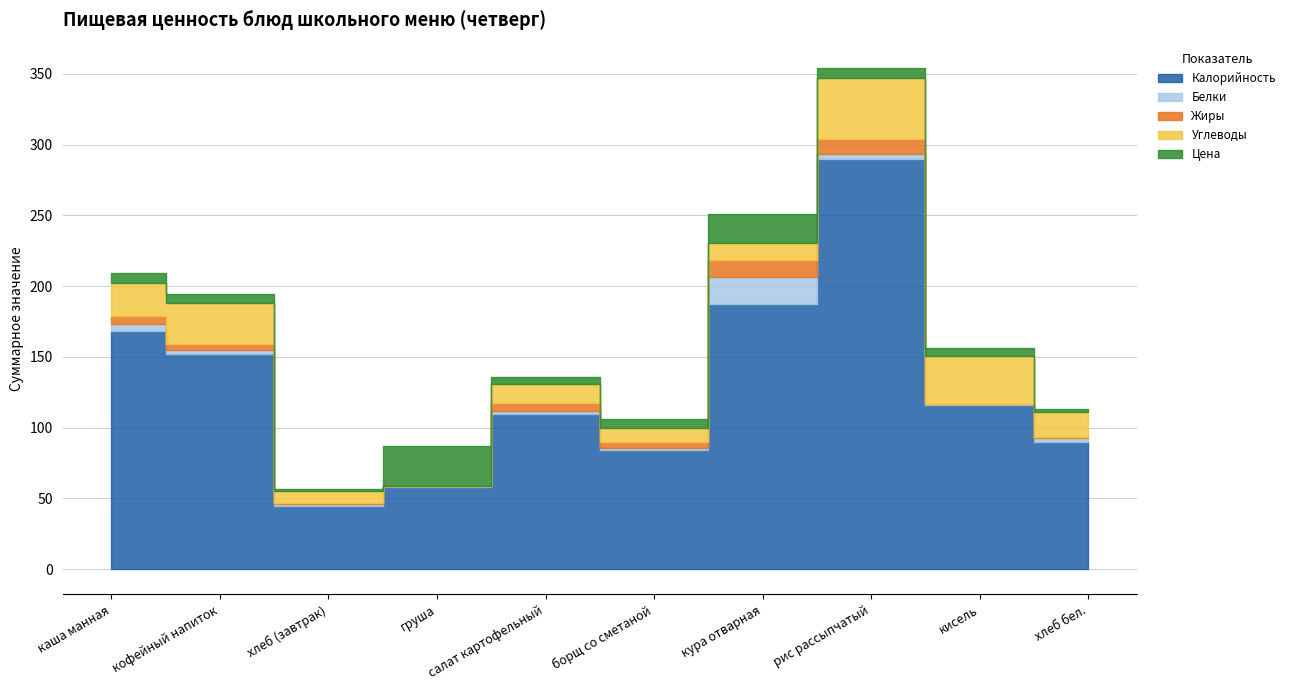

What is the total value across all series at кисель?

156.5